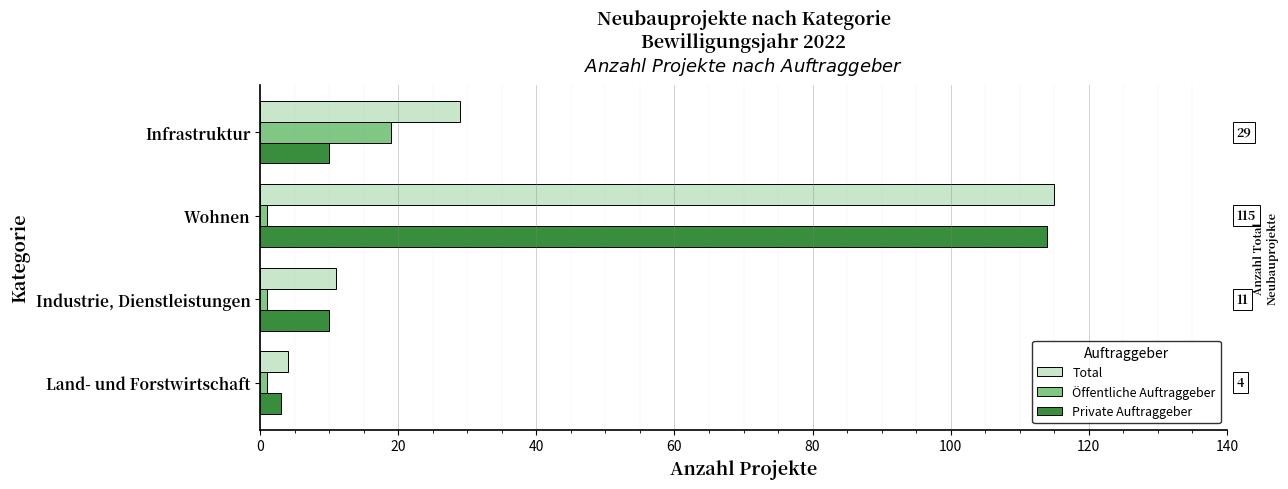

Rank the categories by Total value from lowest to highest.

Land- und Forstwirtschaft, Industrie, Dienstleistungen, Infrastruktur, Wohnen